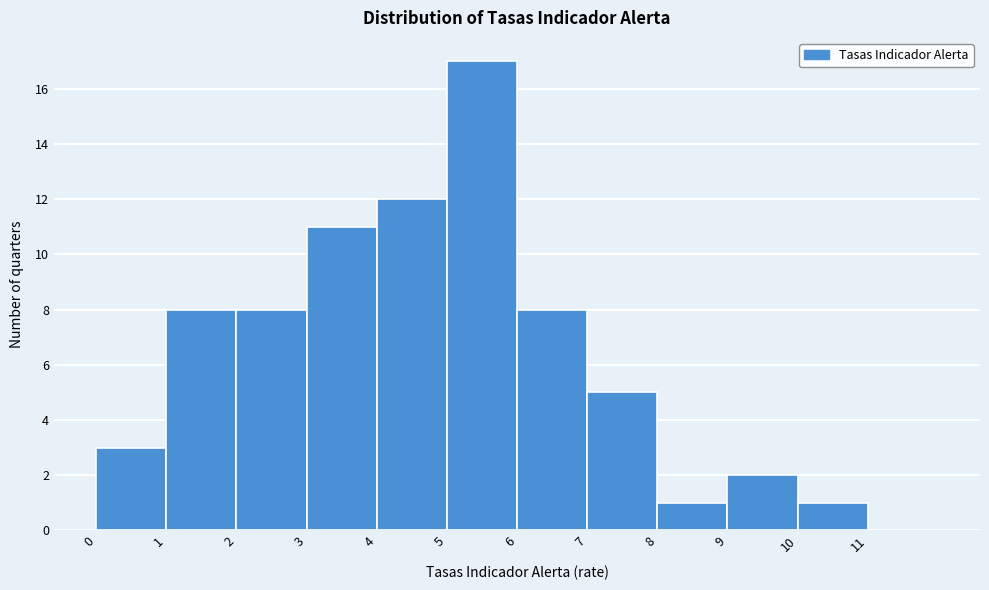

Reading left to right, transcribe this chart: for each bar, give the range it covers on the x-axis and its height. The values are not printed on the chart, so give them approximately, as read against the axis.

0 to 1: 3
1 to 2: 8
2 to 3: 8
3 to 4: 11
4 to 5: 12
5 to 6: 17
6 to 7: 8
7 to 8: 5
8 to 9: 1
9 to 10: 2
10 to 11: 1
11 to 12: 0